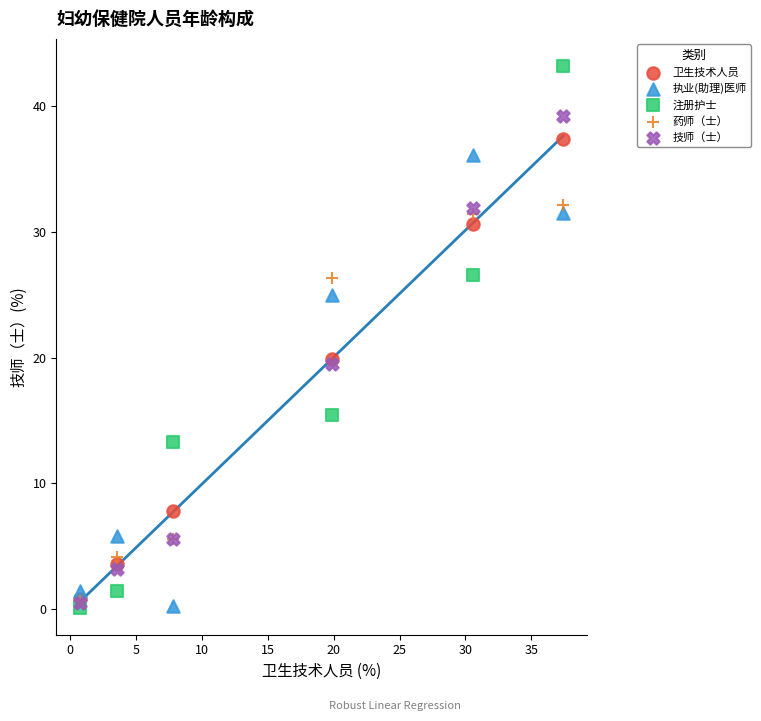

In the 药师（士） series, what Y value is closest to 16?

26.3